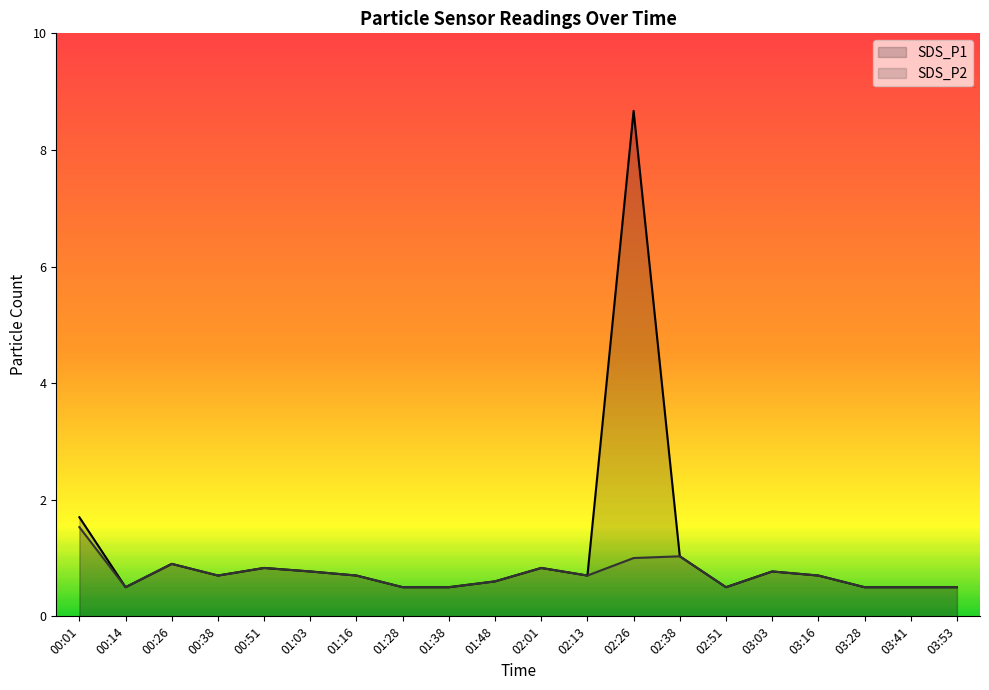

What is the approximate value of SDS_P1 at 02:26?

8.7